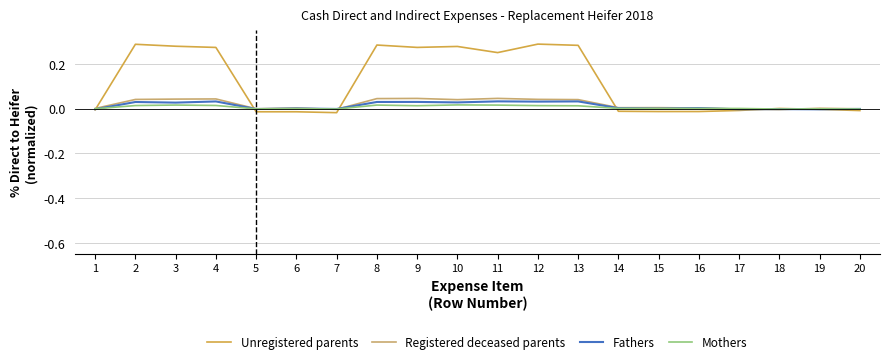

True or false: Registered deceased parents has more than 1 interior local peaks.

True